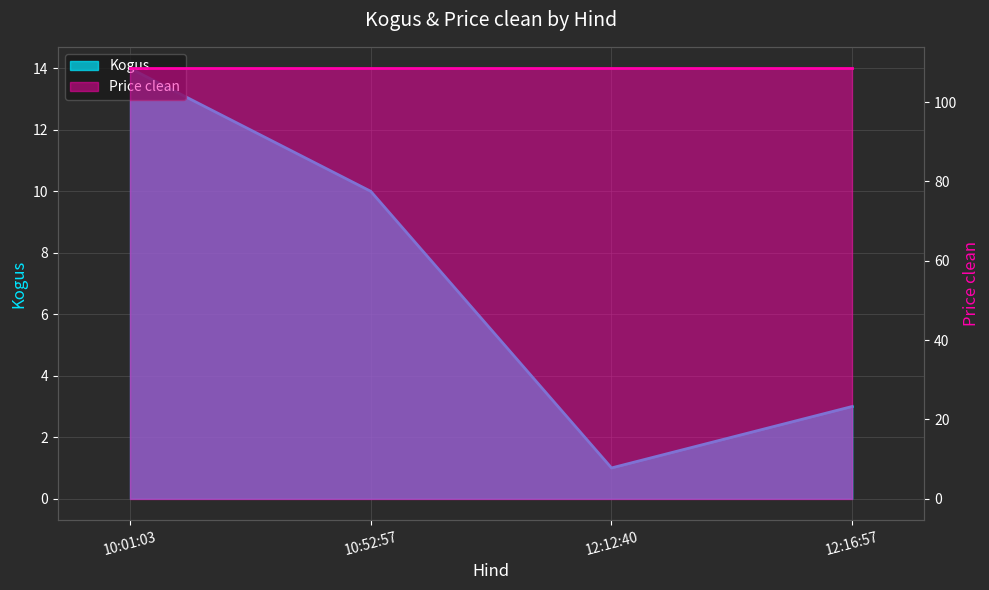

Is it true that the value at 10:52:57 is 10?

True